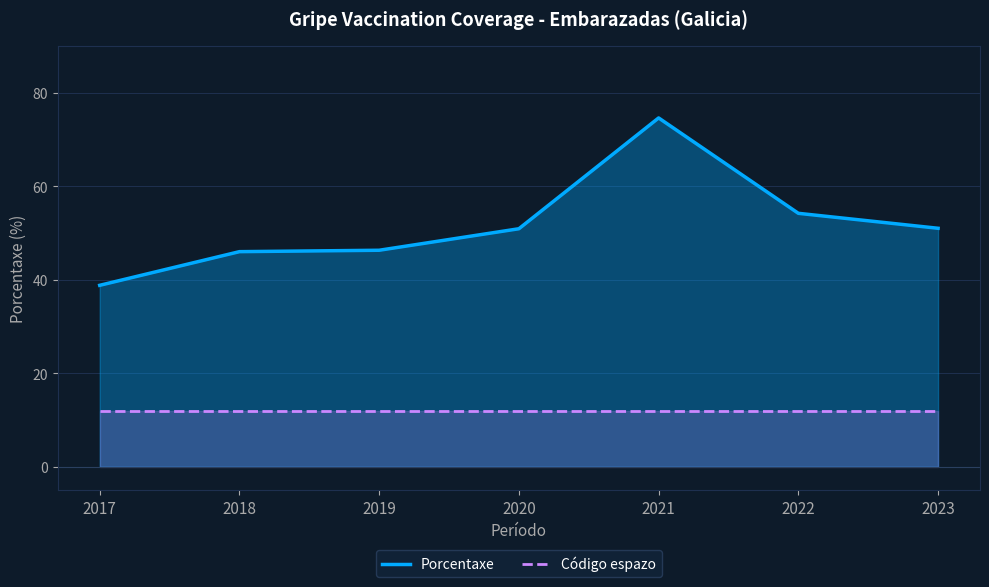

What are all the series names shown in the legend?

Porcentaxe, Código espazo